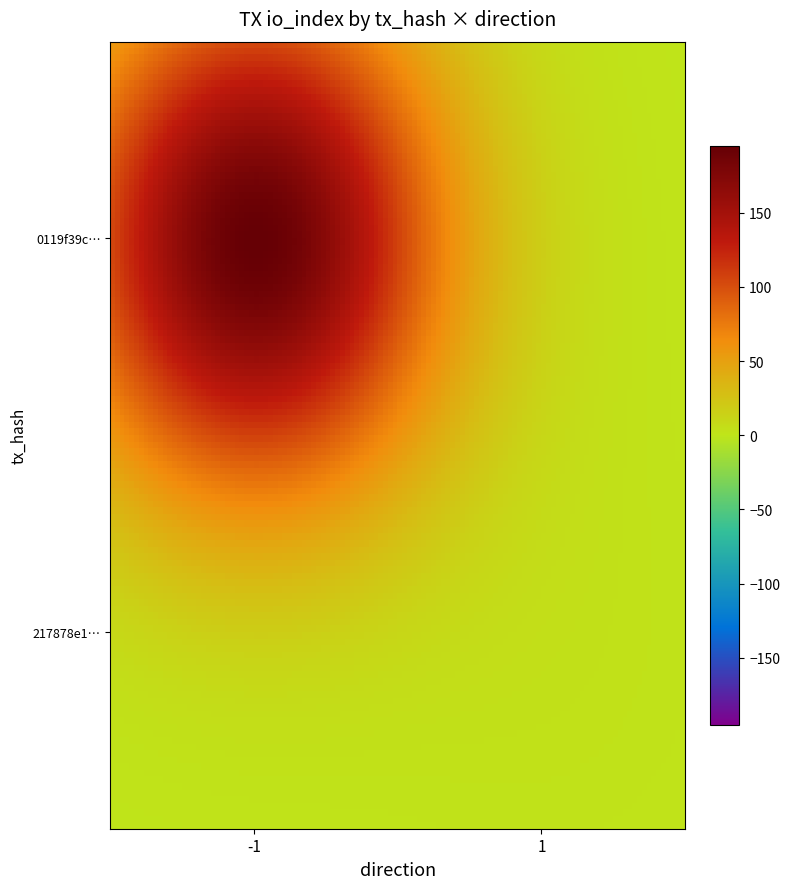

Reading right to left, extract all data points from this chart.

0119f39c99faf8da1d81a094204312738ef46ca: 195	-1
217878e174a1ed56d9ea403f0a9a9075f053b59: 3	1